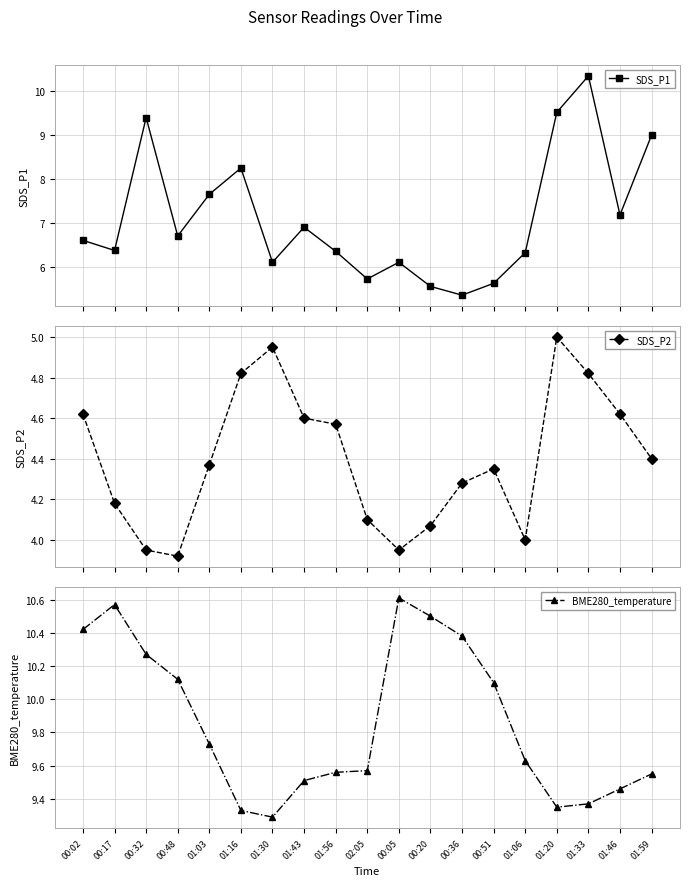

At how many categories does at least one series exceed 4?

19